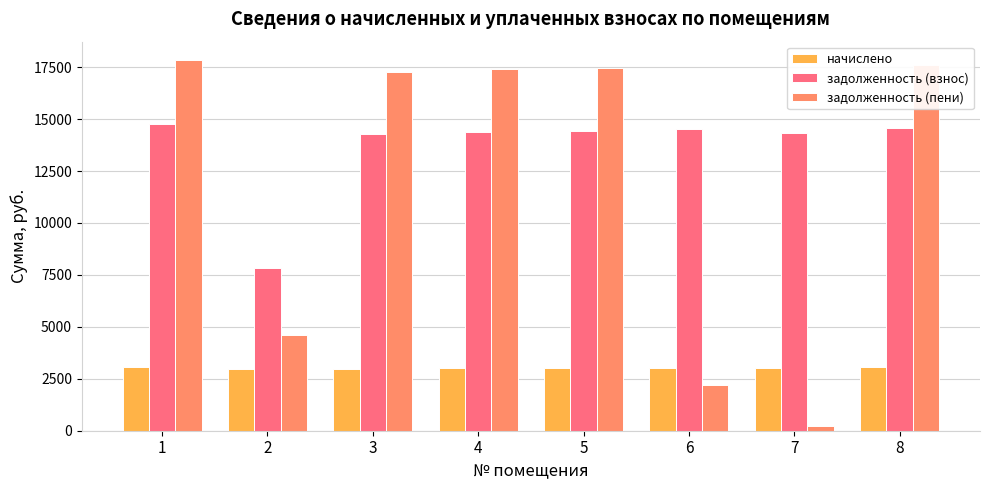

Are the bars grouped side by side (vs. stacked)?

Yes